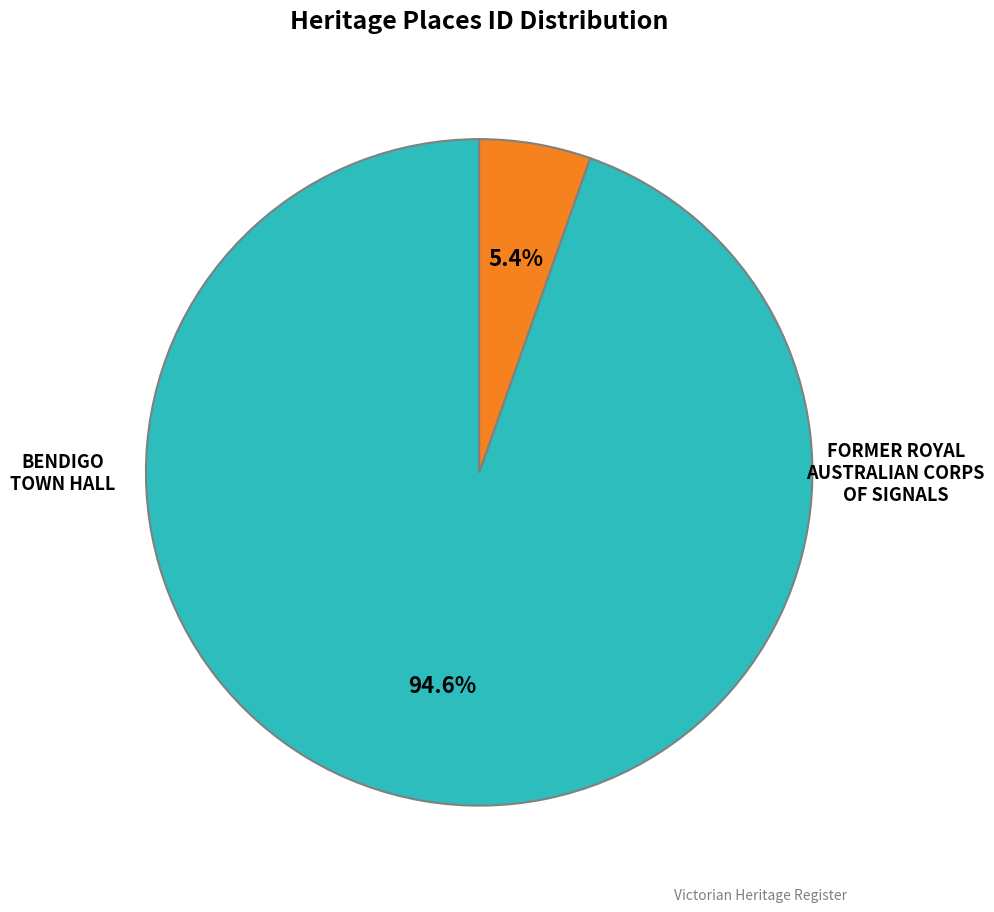

Is there a majority slice in this chart?

Yes